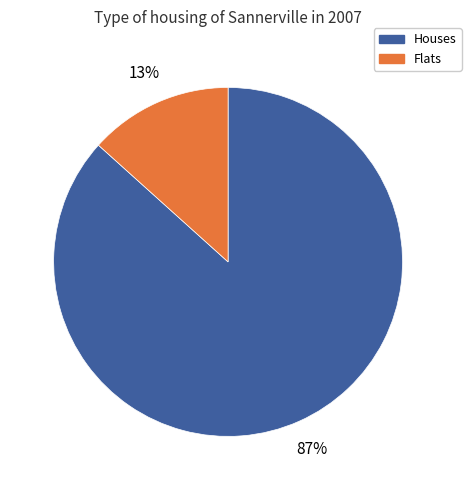

To the nearest percent, what is the average slice percentage?

50%